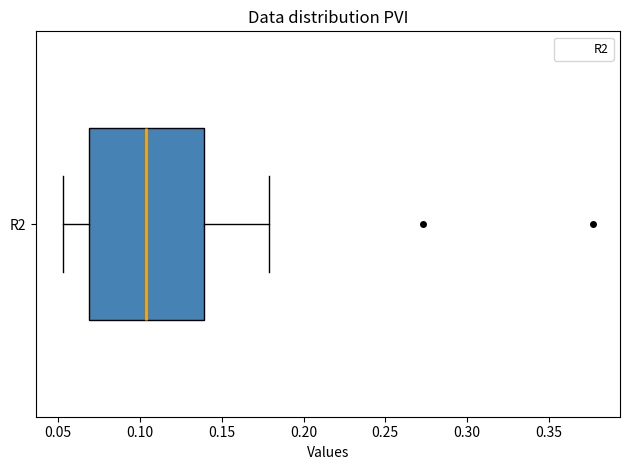

Read this box plot against the x-axis: the position of the median line, the range covered by the box, and the ends of both whiskers. The values are not printed on the chart, so give them approximately, as read against the axis.

median 0.105, box 0.070 to 0.140, whiskers 0.055 to 0.180